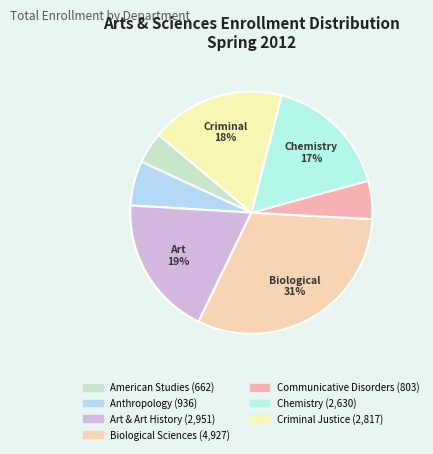

What is the largest slice in the pie chart?

Biological Sciences